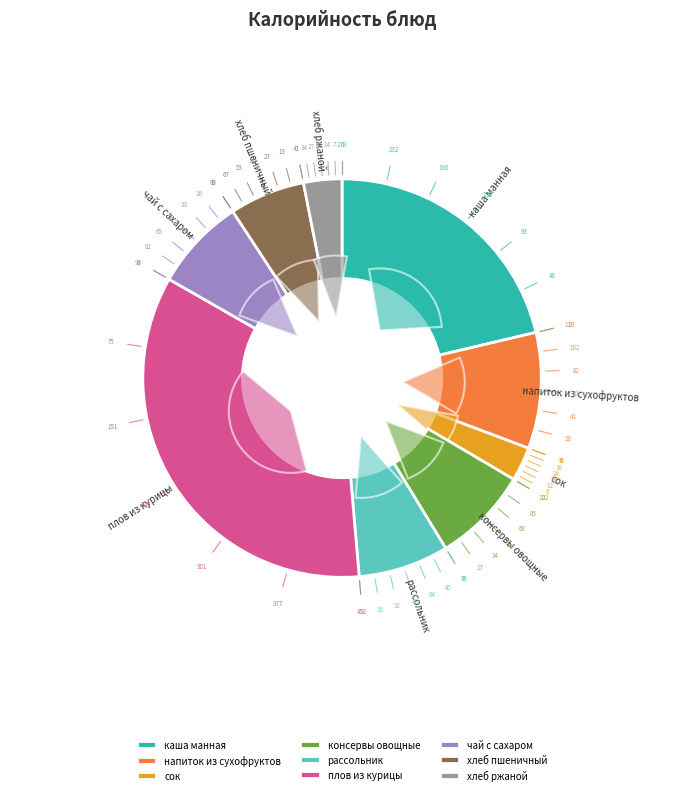

To the nearest percent, what is the average slice percentage?

11%